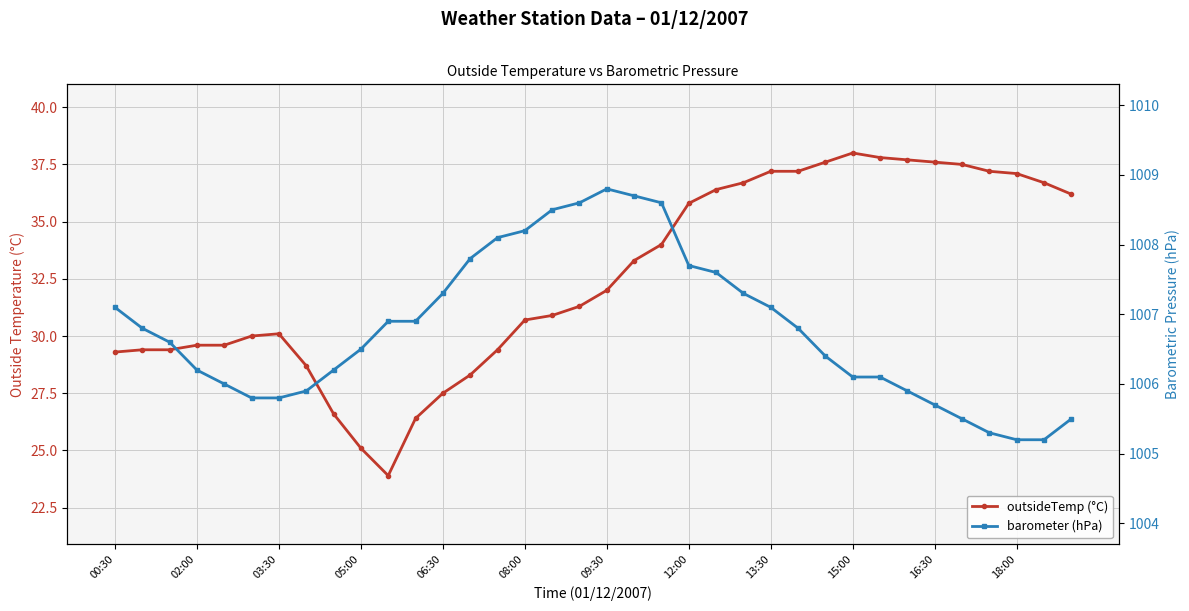

Between 17 and 30, which is larger?

30